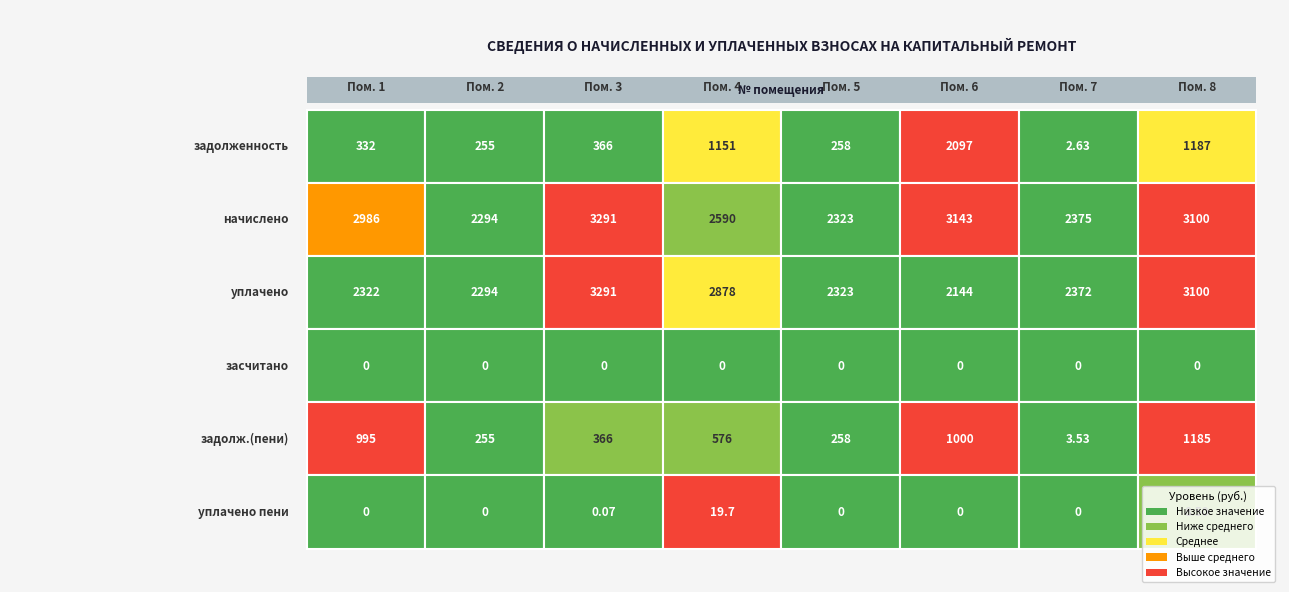

Is it true that задолженность equals 0.7 at 6?

False